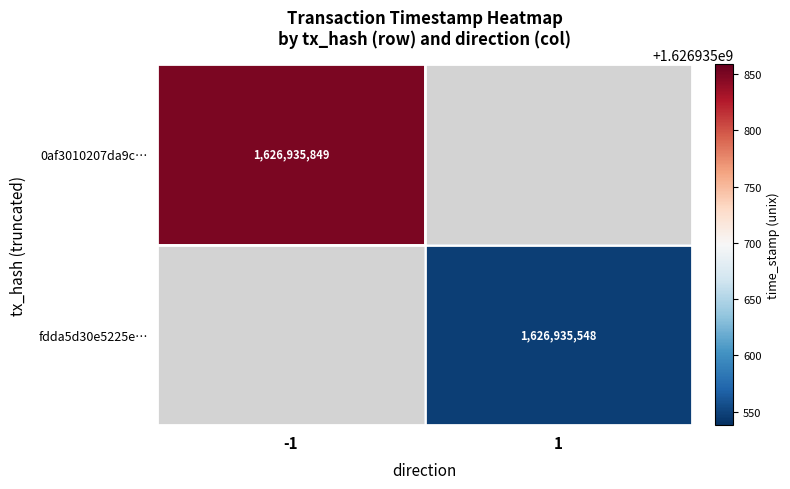

Rank the series by their maximum value, from lowest to highest.

fdda5d30e5225e0cceedf7c58707e3619b5de4d, 0af3010207da9c6a993549846eba7aec167e7ea